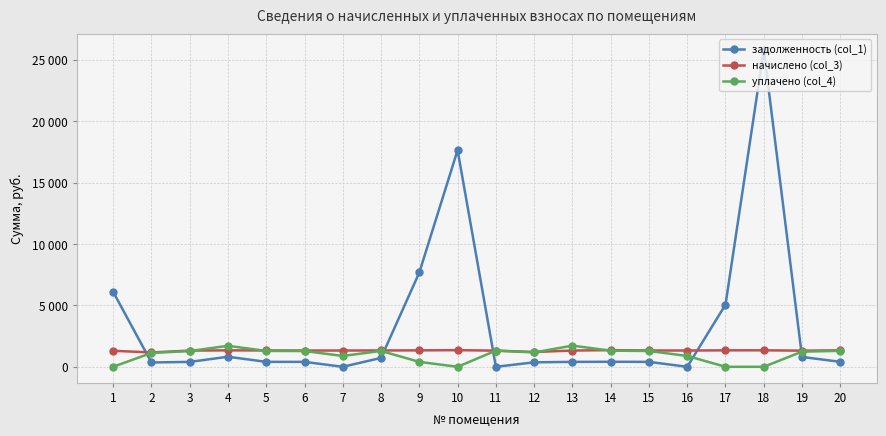

What are all the series names shown in the legend?

задолженность (col_1), начислено (col_3), уплачено (col_4)